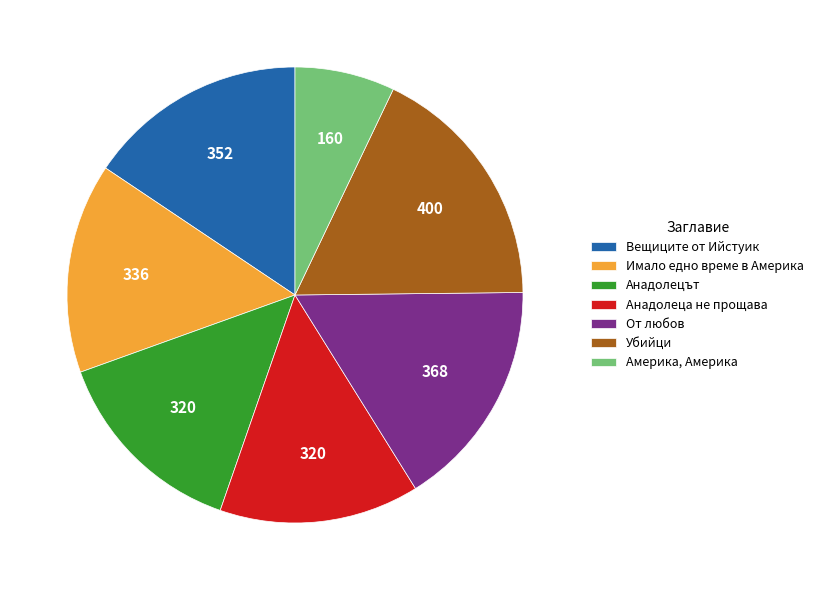

Do Анадолеца не прощава and От любов together represent more than half of the pie?

No